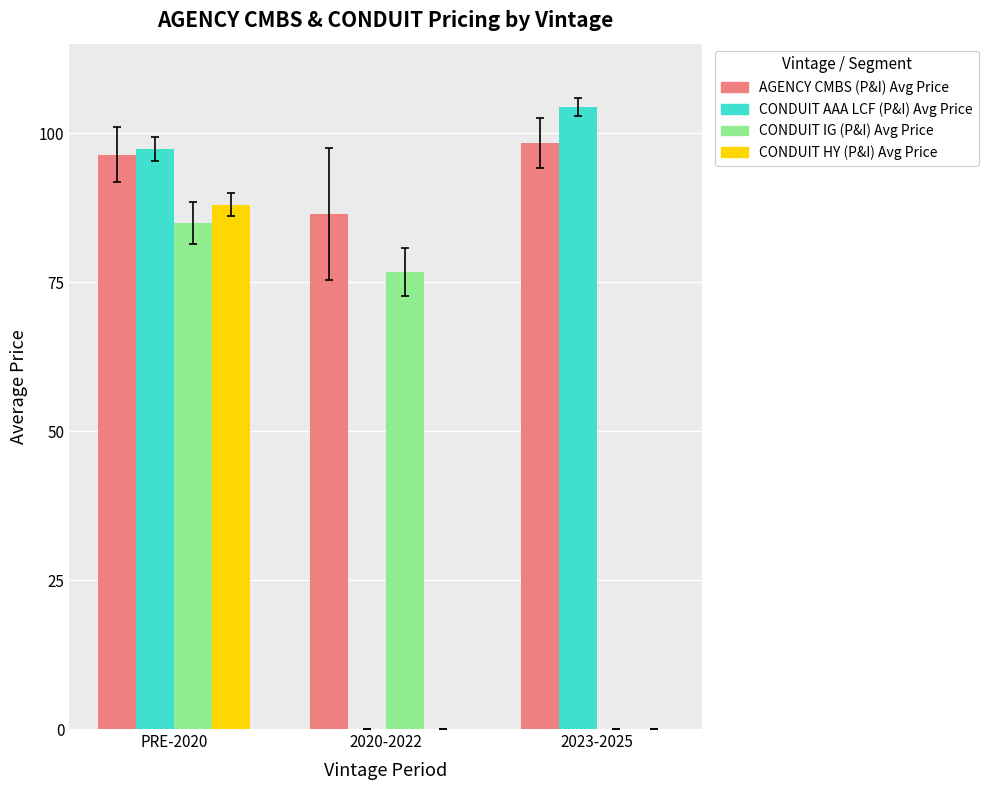

What is the maximum value shown in the chart?

104.3